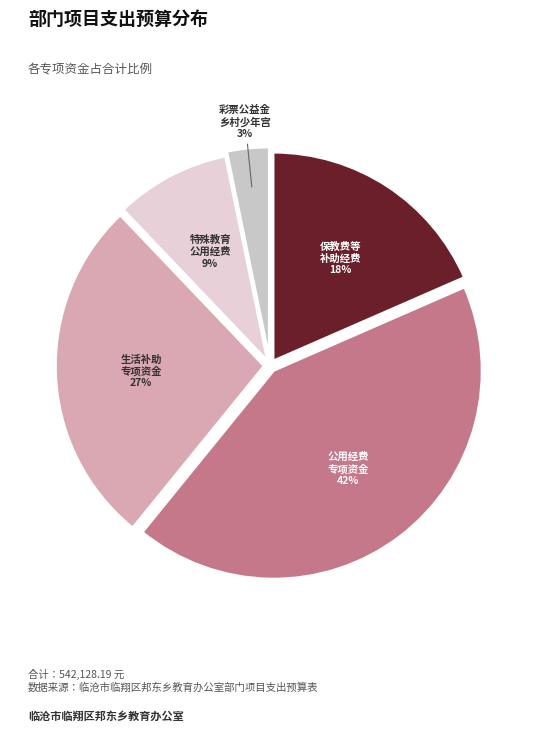

Rank the categories by value from highest to lowest.

城乡义务教育补助（公用经费）专项资金, 城乡义务教育补助（生活补助）专项资金, 保教费等补助经费, 城乡义务教育补助（特殊教育公用经费）专项资金, 中央专项彩票公益金支持乡村学校少年宫项目补助经费